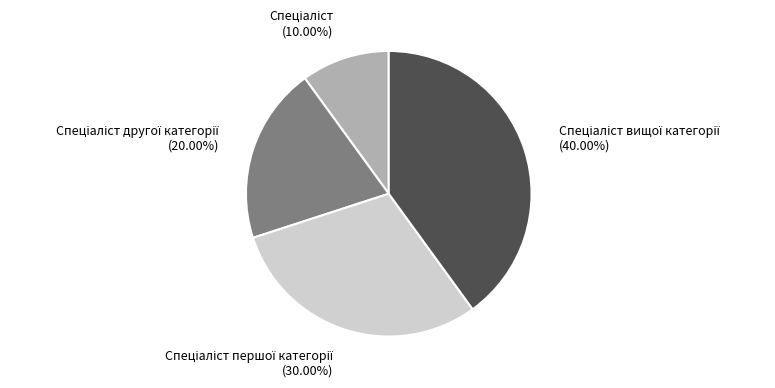

Is there a majority slice in this chart?

No